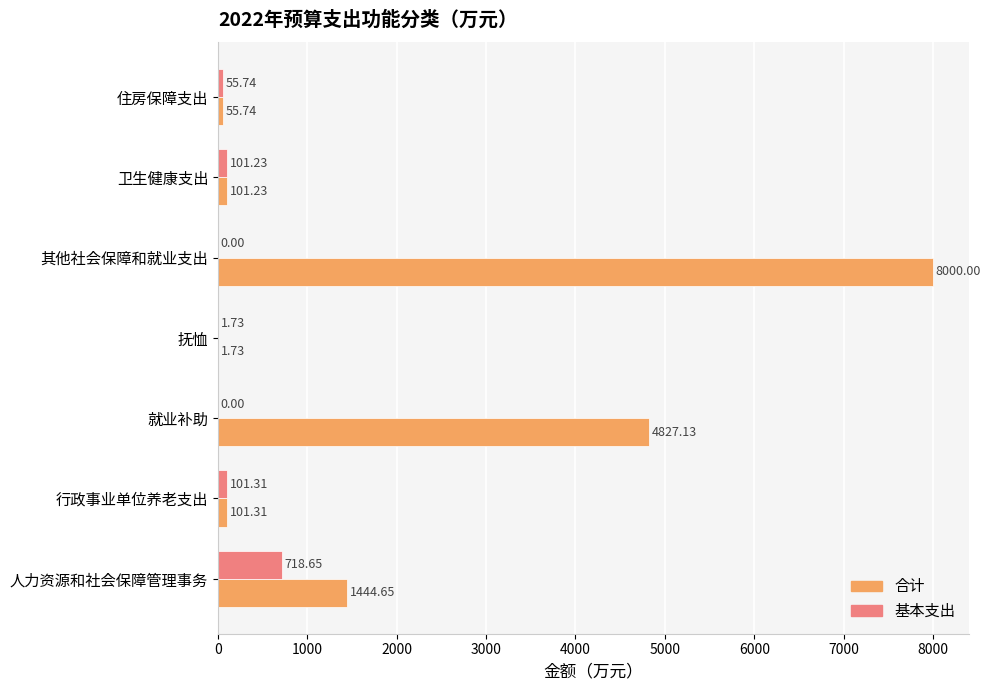

Which series changed the most between 其他社会保障和就业支出 and 卫生健康支出?

合计